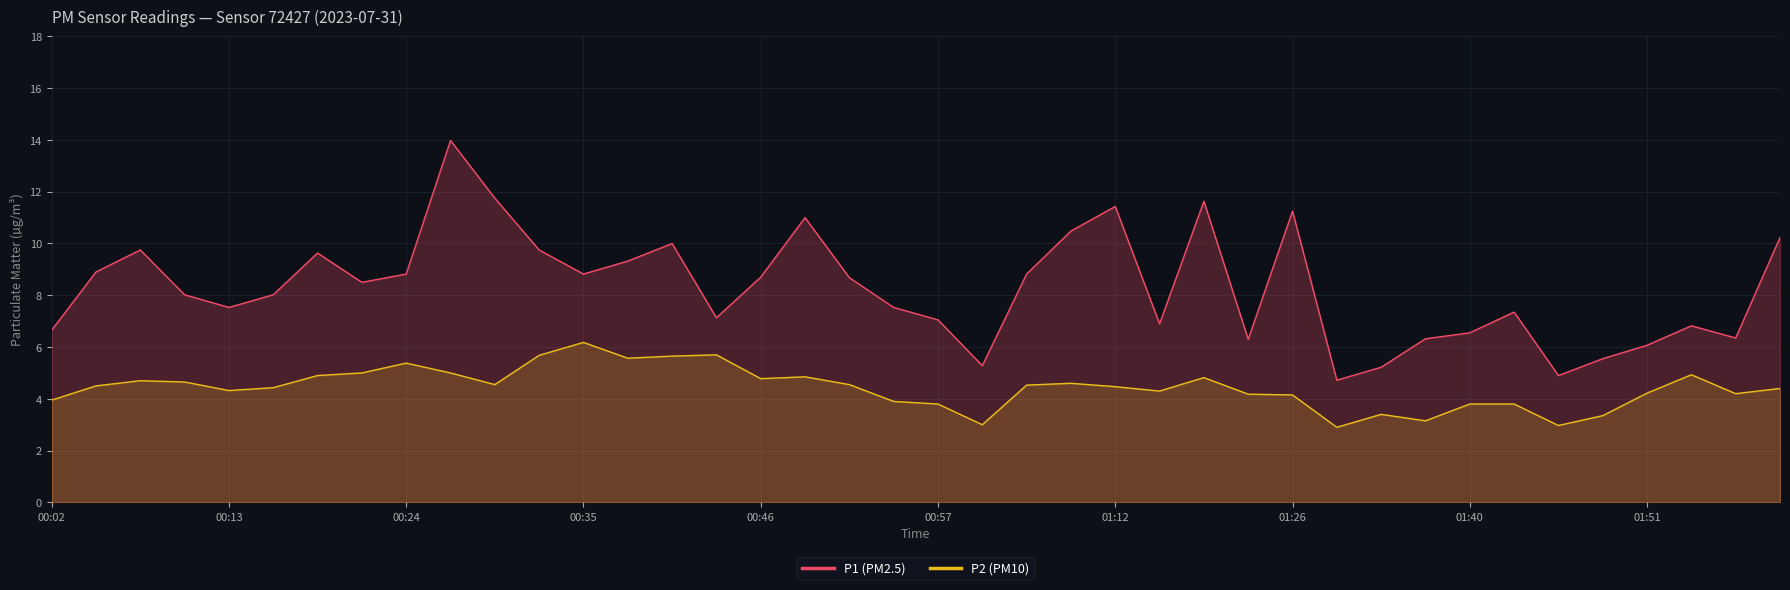

True or false: P2 (PM10) and P1 (PM2.5) intersect in this chart.

False